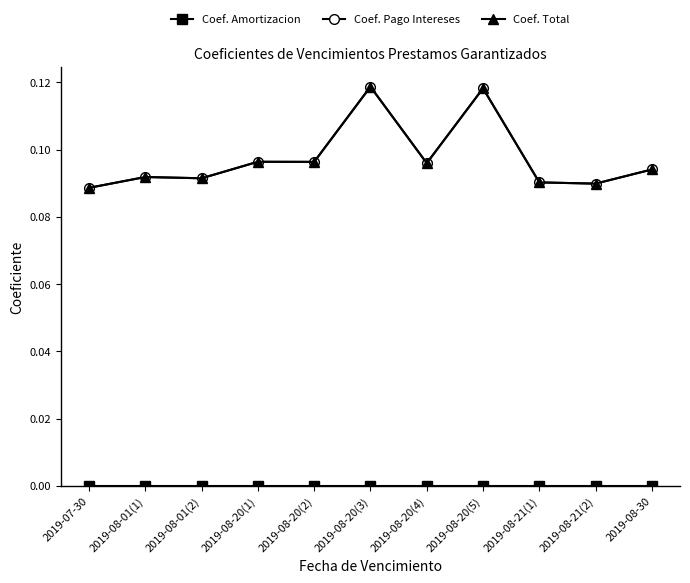

Is this an area chart (filled region under the line)?

No